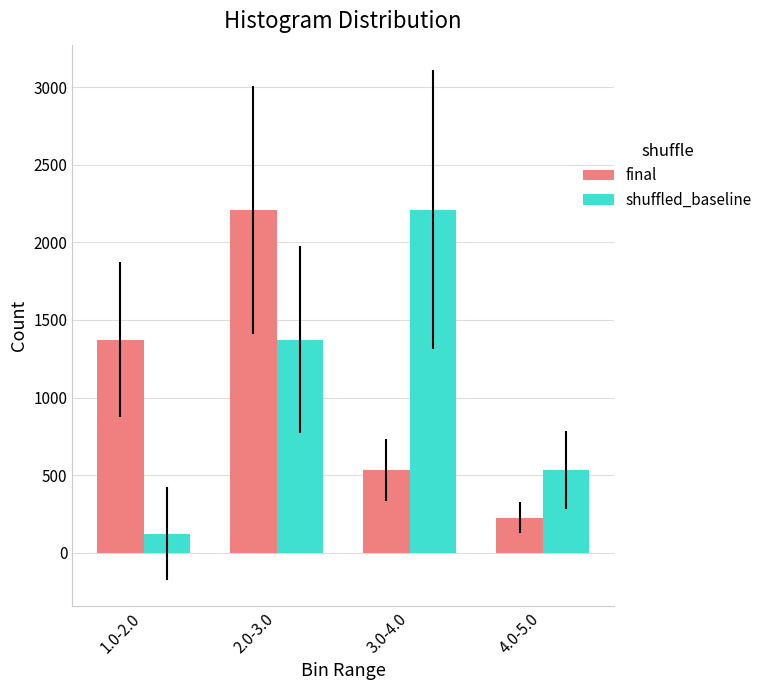

Rank the categories by final value from highest to lowest.

2.0-3.0, 1.0-2.0, 3.0-4.0, 4.0-5.0